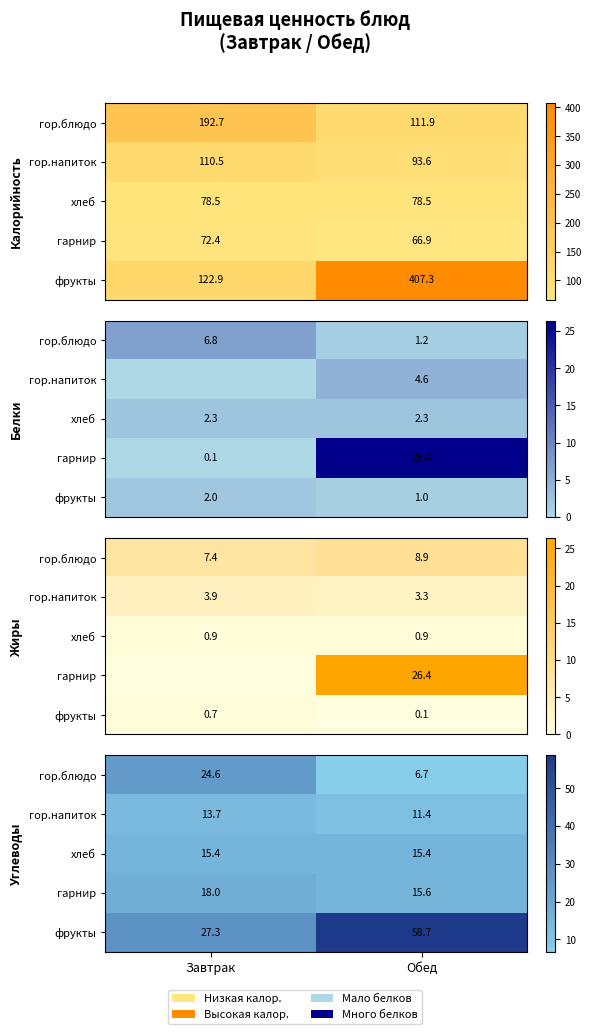

Is the value of хлеб at Завтрак greater than the value of гарнир at Обед?

No